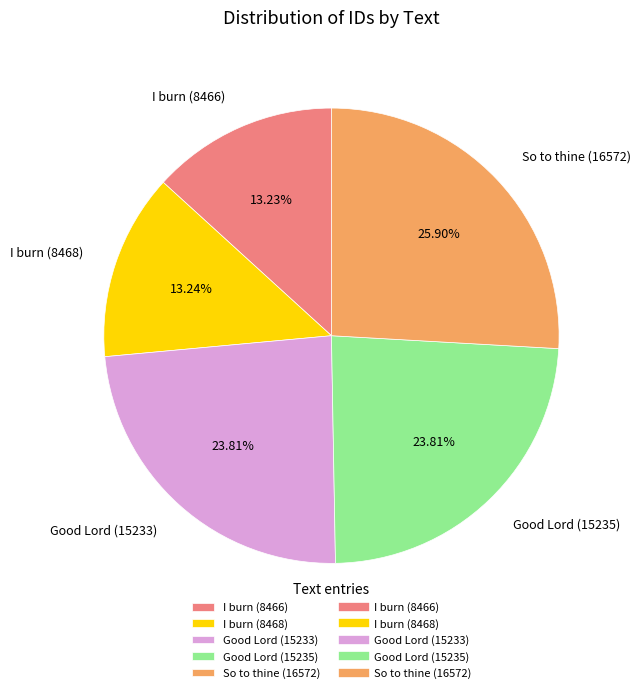

True or false: I burn (8468) accounts for 25% of the total.

False